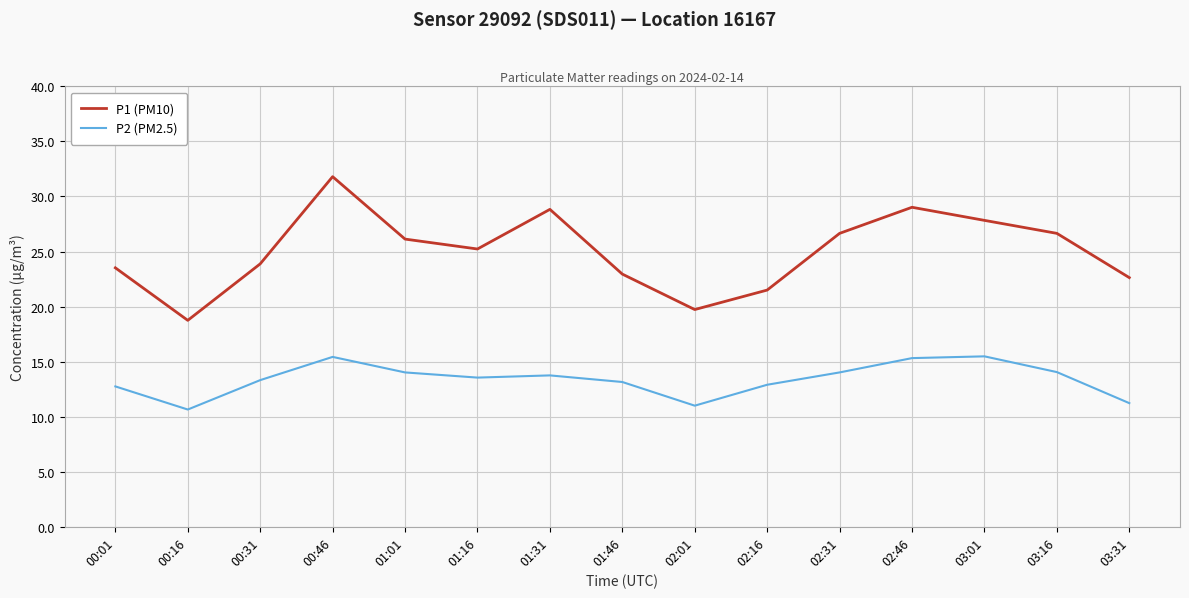

At which label does P1 (PM10) first exceed 25?

00:46